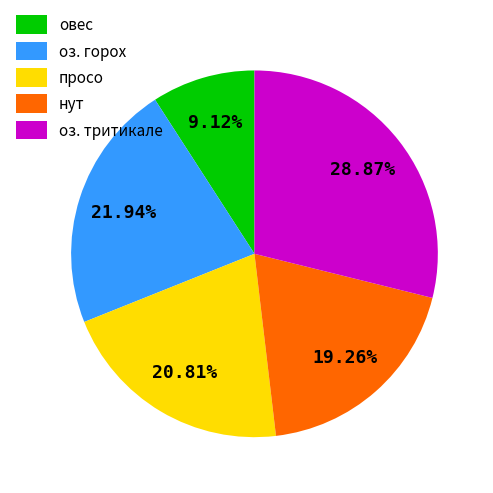

What percentage is the нут slice, to the nearest percent?

19%